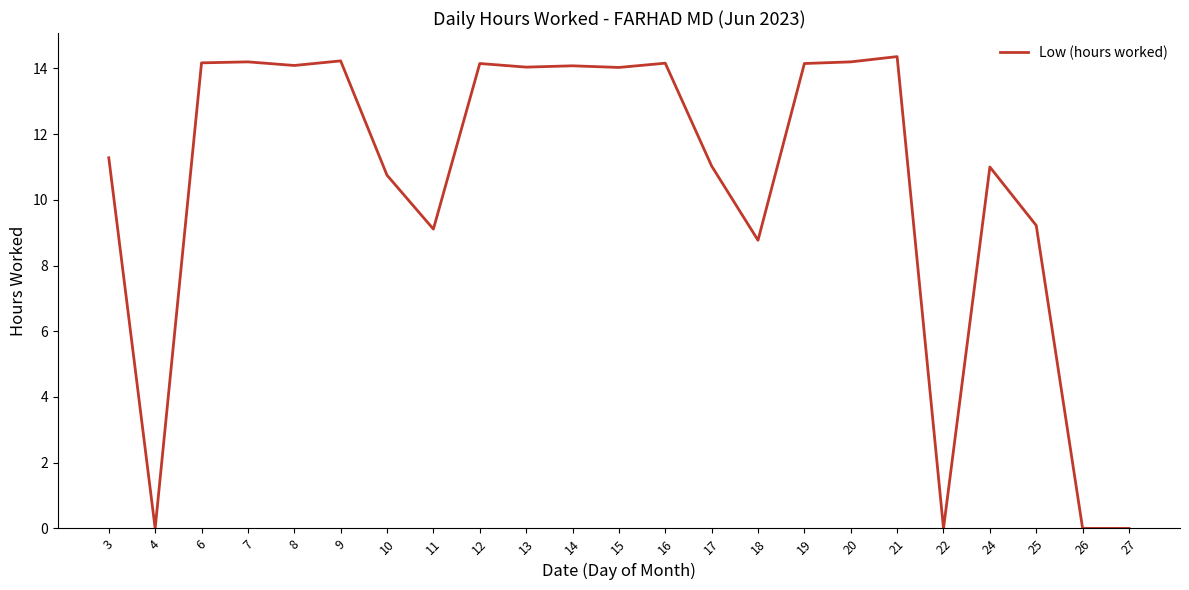

The value at 16 is 3.3. True or false?

False